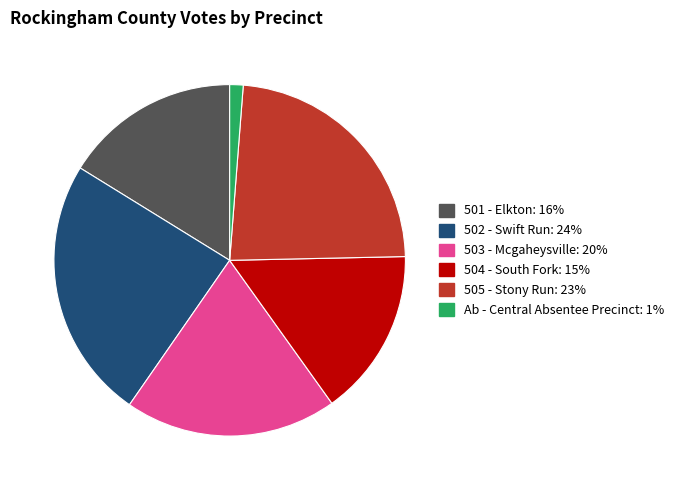

Rank the categories by value from highest to lowest.

502 - Swift Run, 505 - Stony Run, 503 - Mcgaheysville, 501 - Elkton, 504 - South Fork, Ab - Central Absentee Precinct